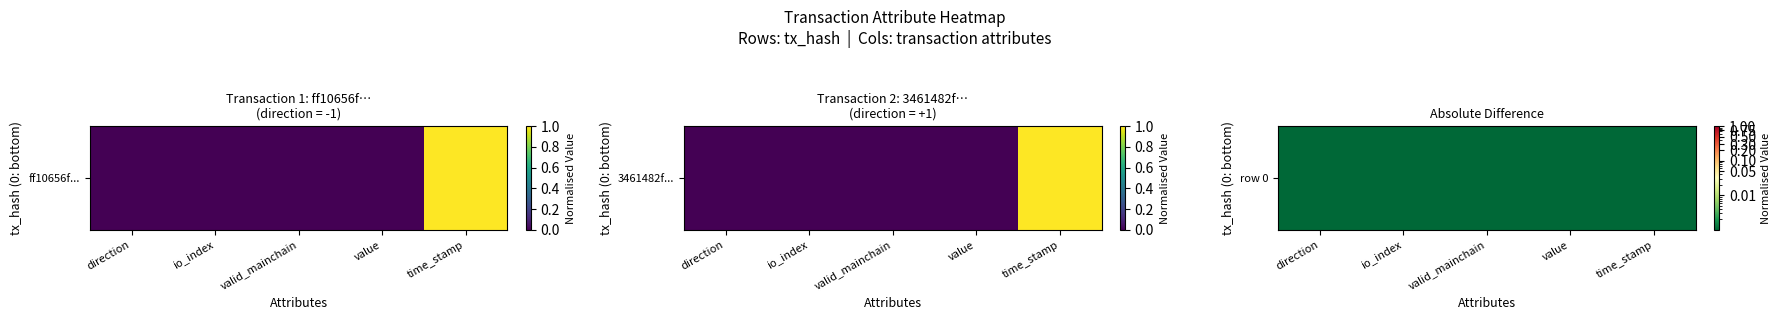

At which label is the value closest to 0?

direction